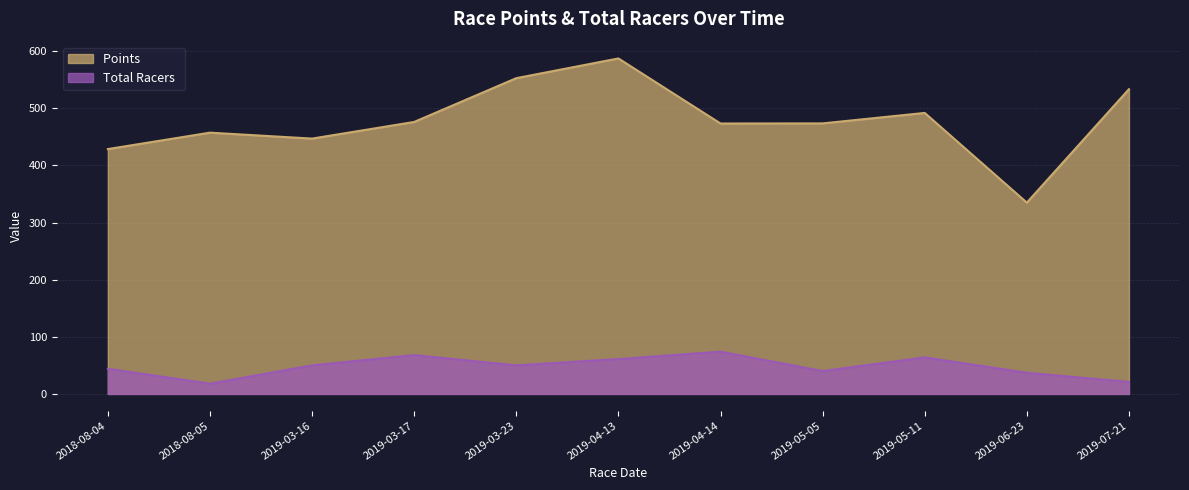

What is the difference between the Points values at 2019-05-05 and 2019-05-11?

18.3